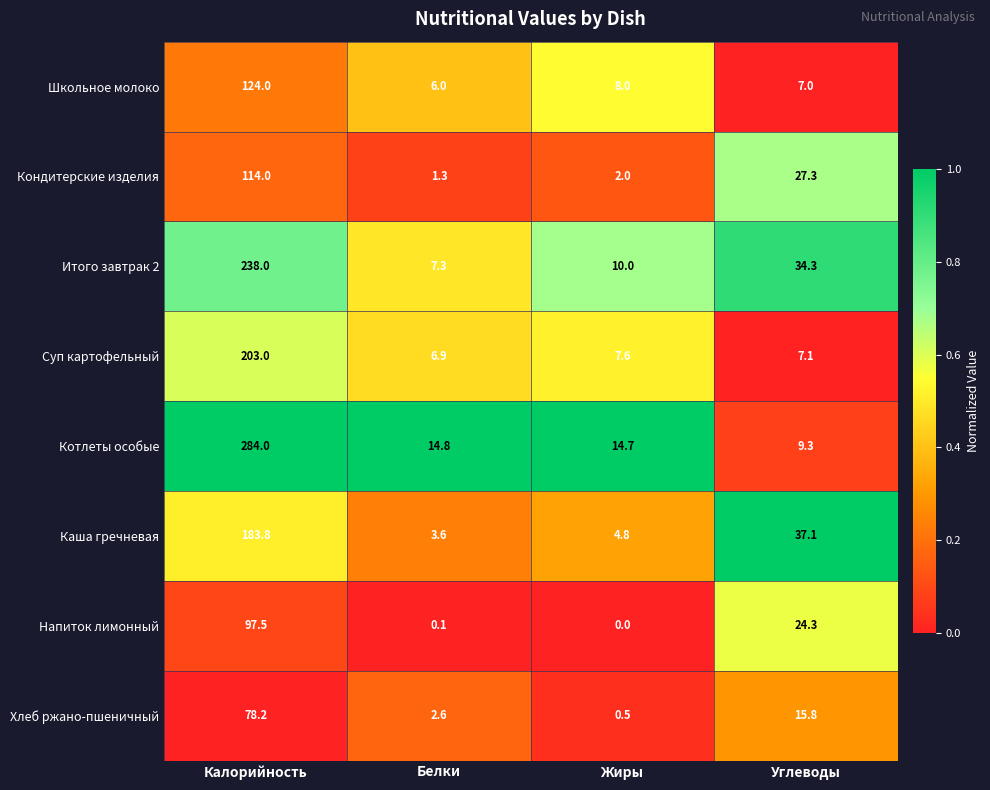

Which series changed the most between Белки and Жиры?

Итого завтрак 2